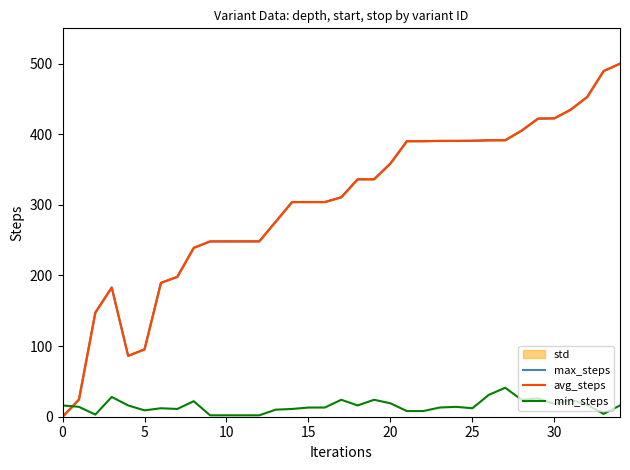

Which series ends up on top after the final intersection of avg_steps and max_steps?

max_steps